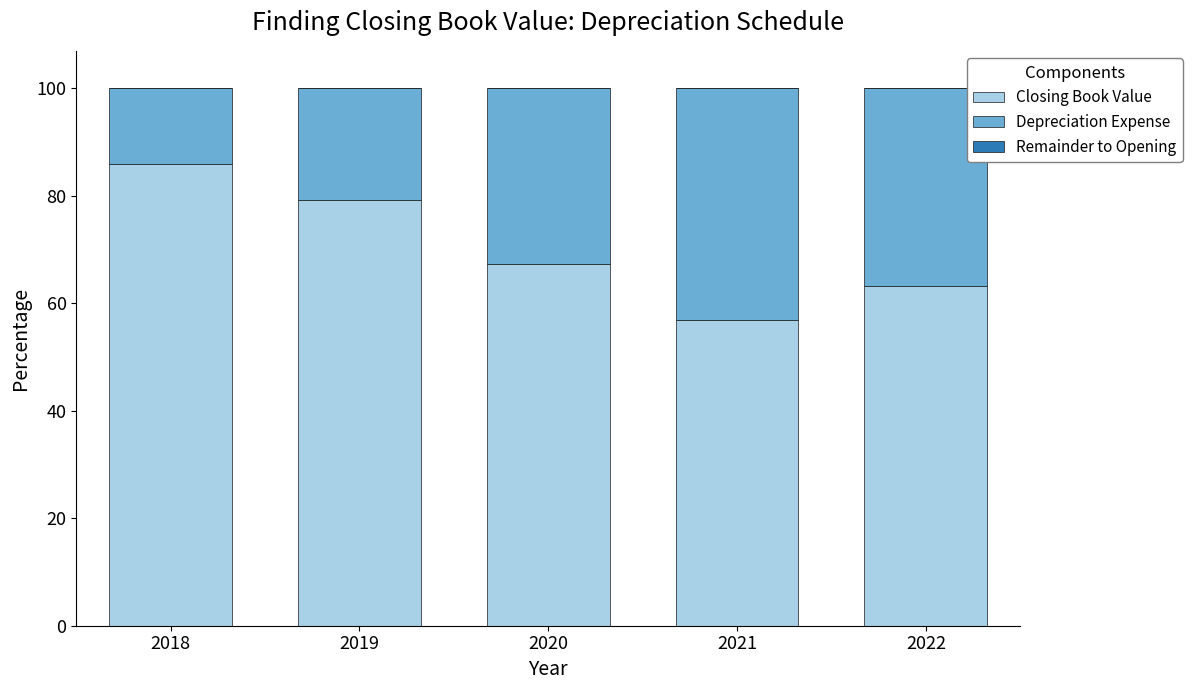

Where is Closing Book Value nearest to the value 71?

2020